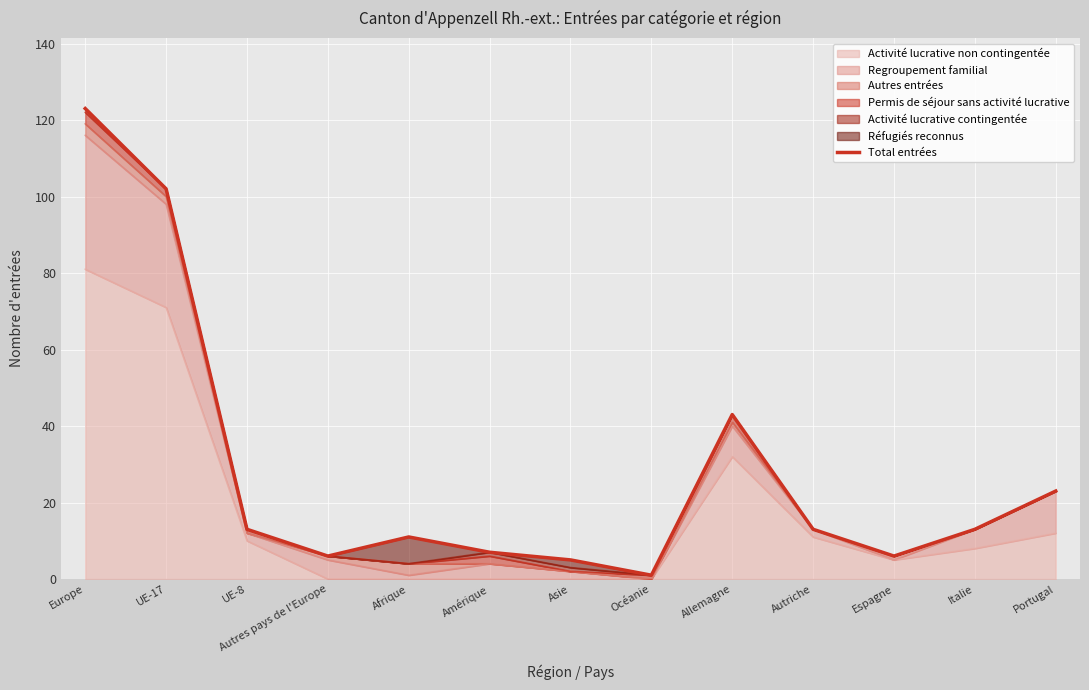

Which category has the lowest value across all series?

Océanie